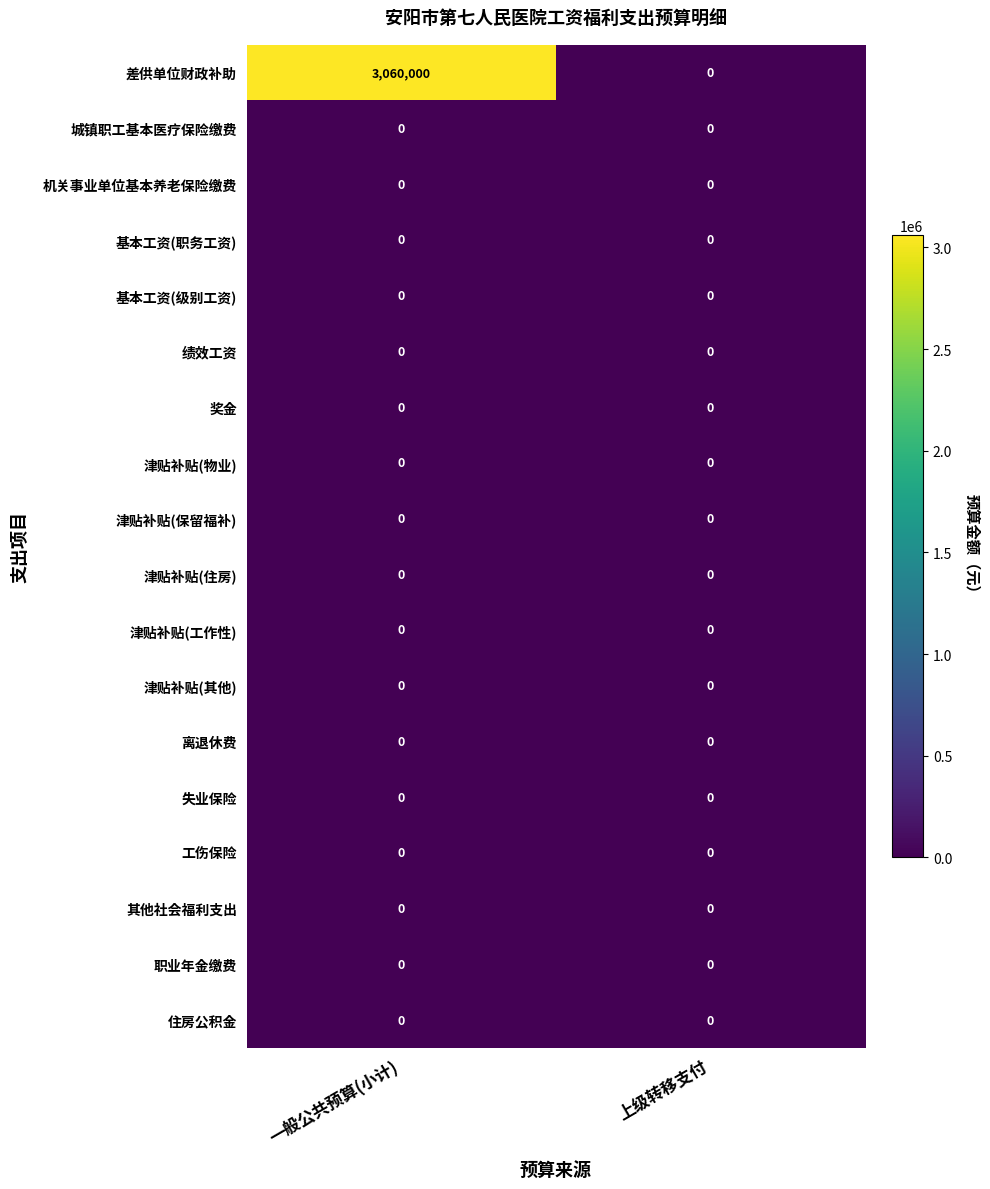

What is the greatest value displayed?

3060000